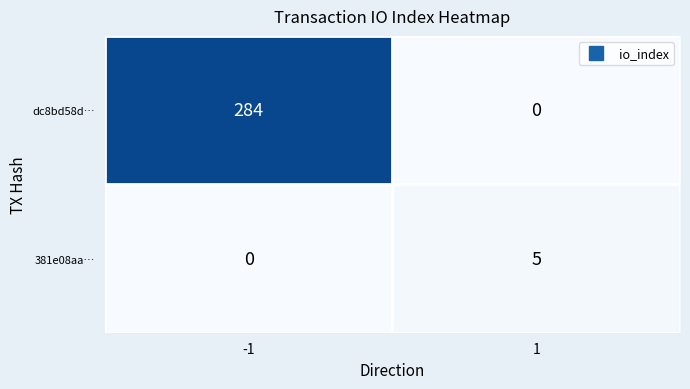

Which series has the largest range (max minus min)?

dc8bd58d…